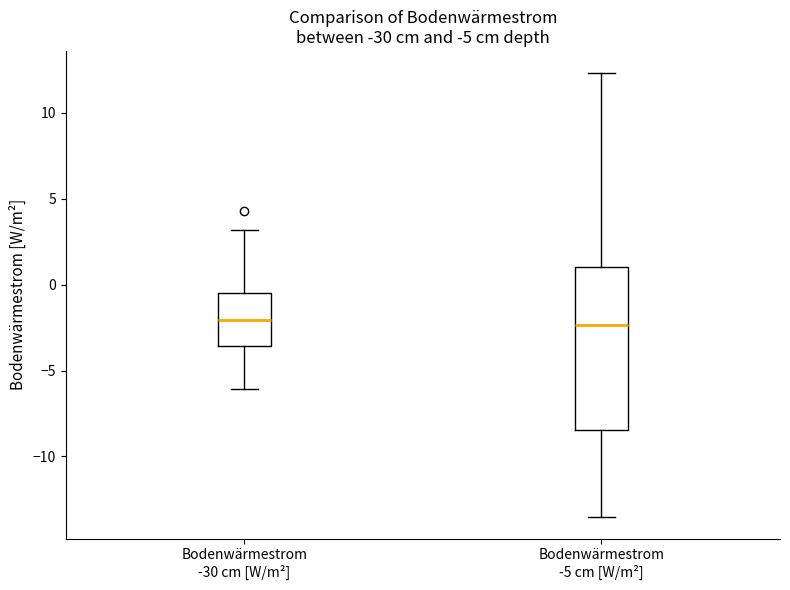

Which box is the tallest, from its lower edge to its upper edge?

Bodenwärmestrom -5 cm [W/m²]